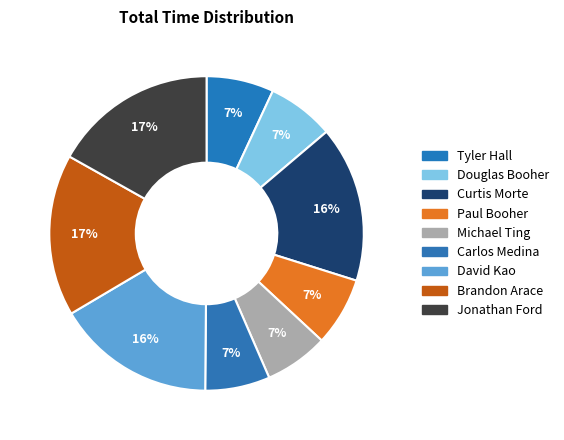

To the nearest percent, what portion does Carlos Medina represent?

7%